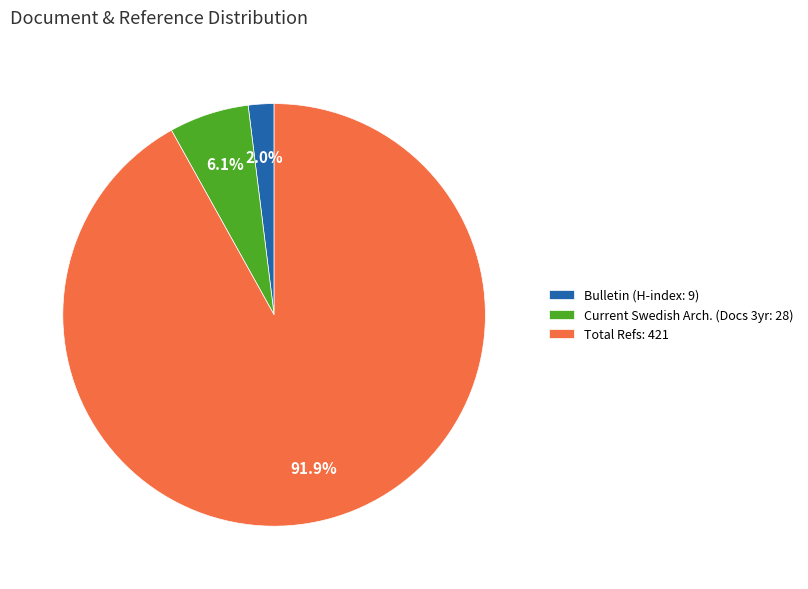

Does any single category account for the majority?

Yes